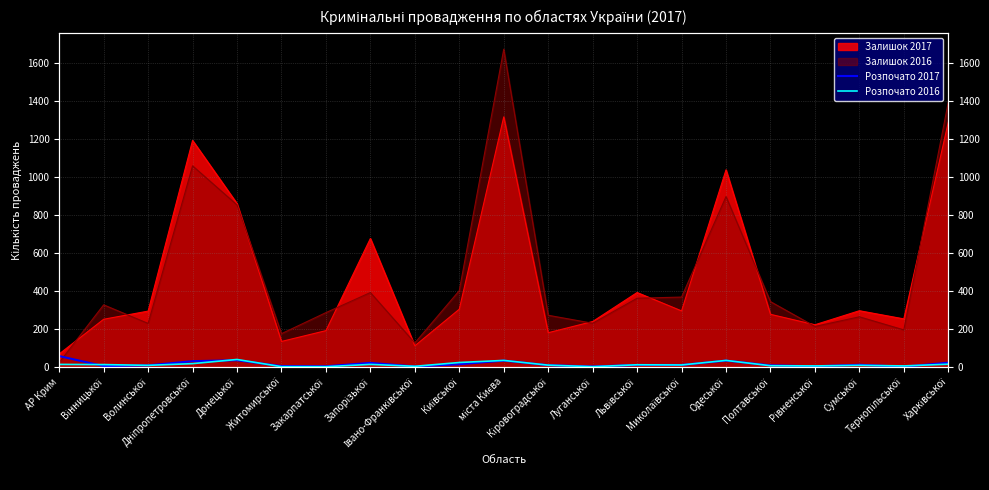

What is the difference between the Розпочато 2017 values at Полтавської and Івано-Франківської?

6